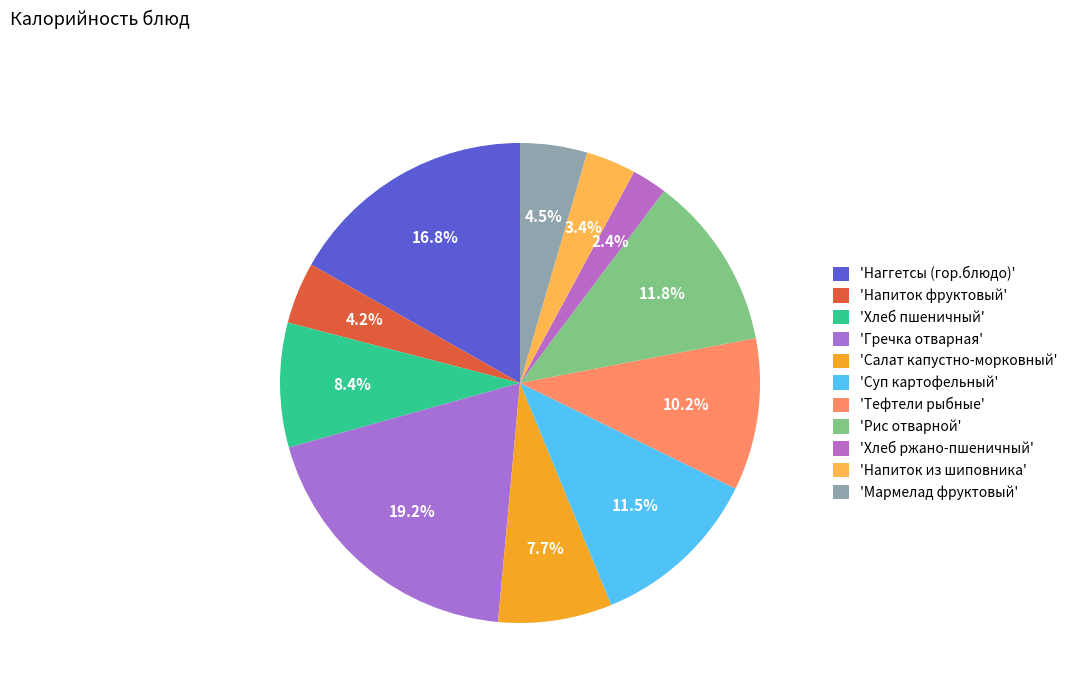

How many segments does this pie chart have?

11